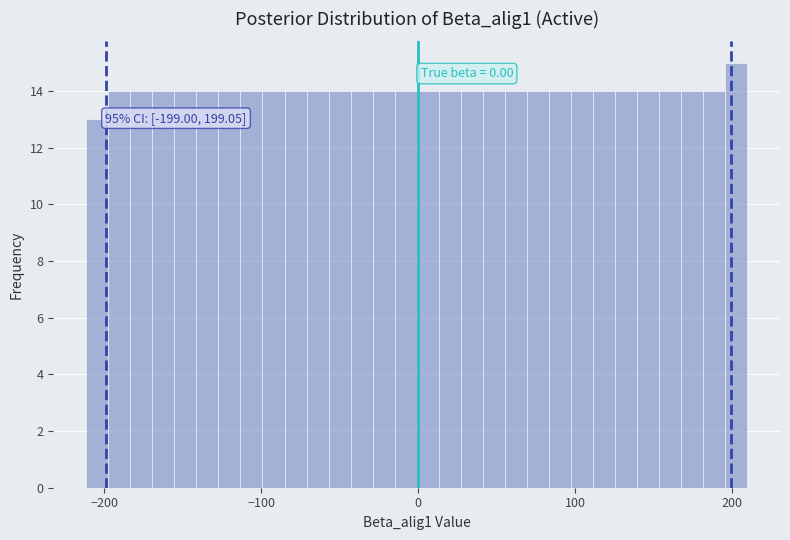

Around what value on the x-axis is the tallest bar? Give the approximate position of its centre, as read against the axis.

200